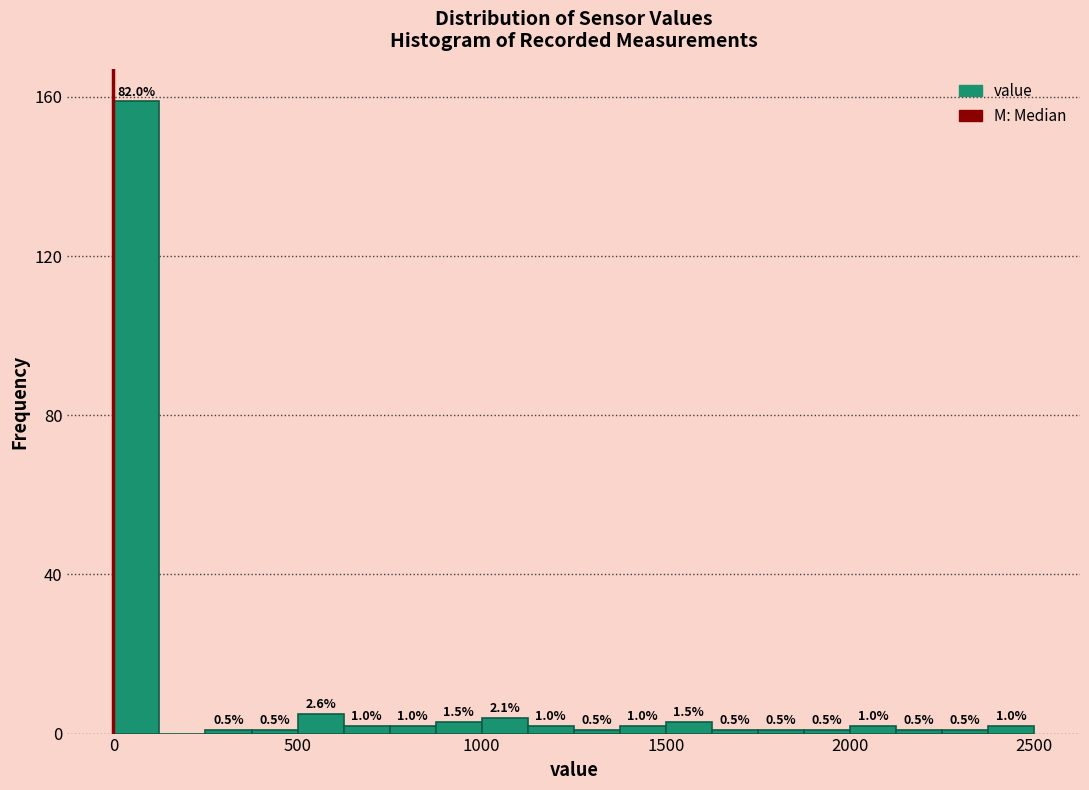

Around what value on the x-axis is the tallest bar? Give the approximate position of its centre, as read against the axis.

50